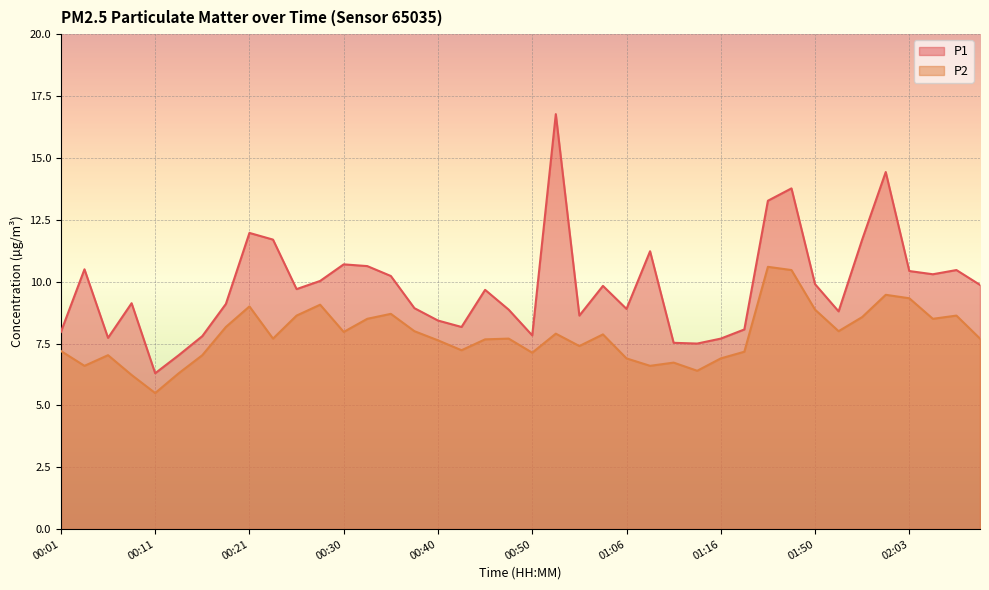

How many data points in P1 are above 9?

23